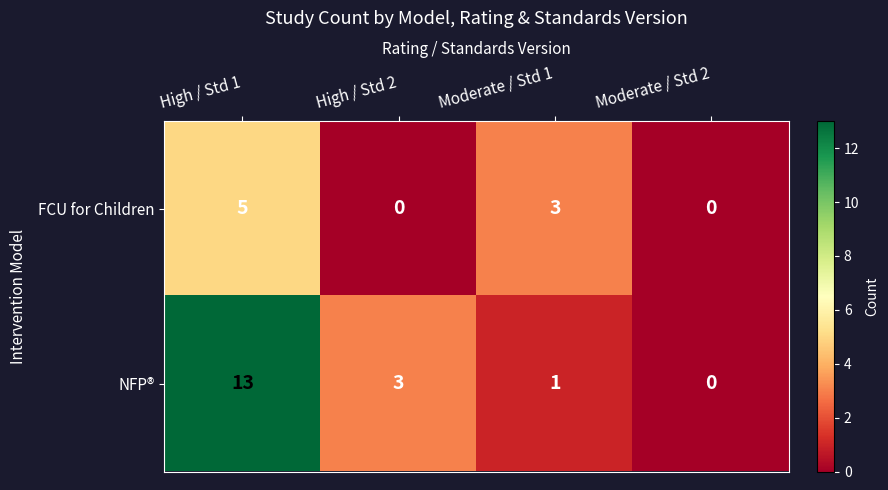

List the series in order of their overall mean, highest first.

NFP®, FCU for Children